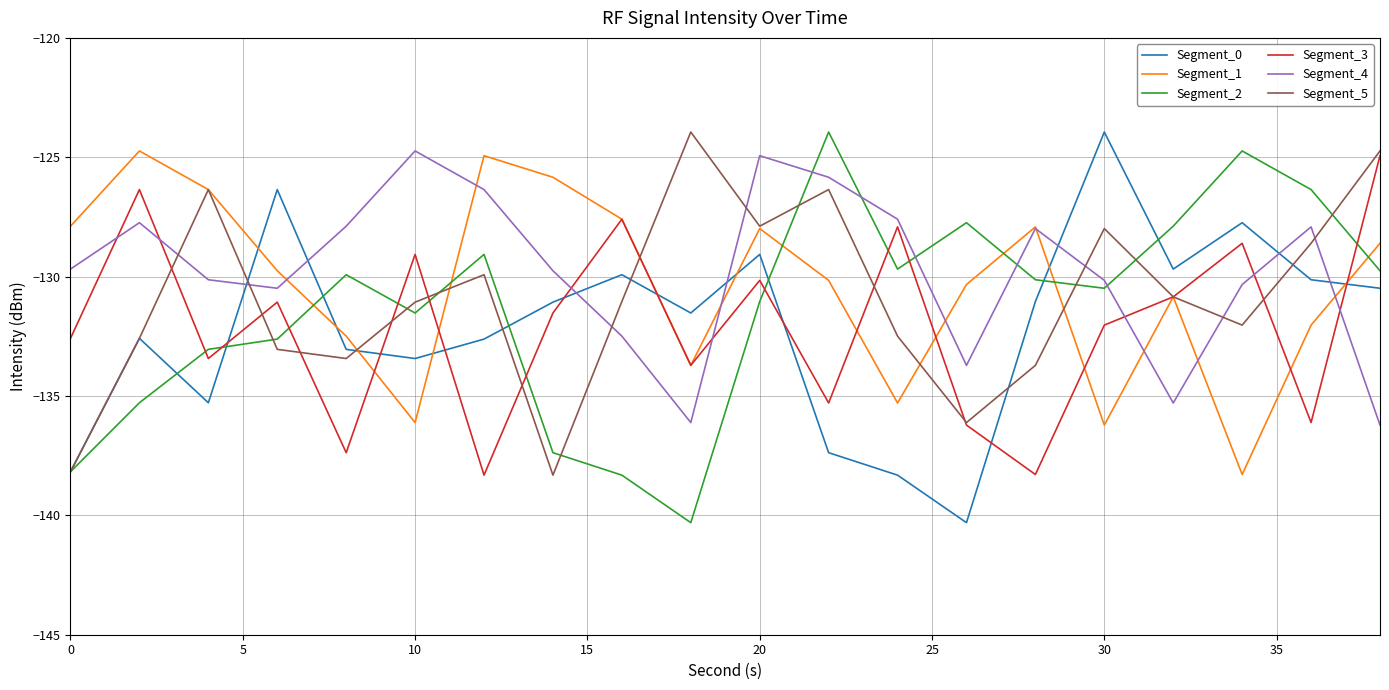

True or false: Segment_4 and Segment_0 intersect in this chart.

True